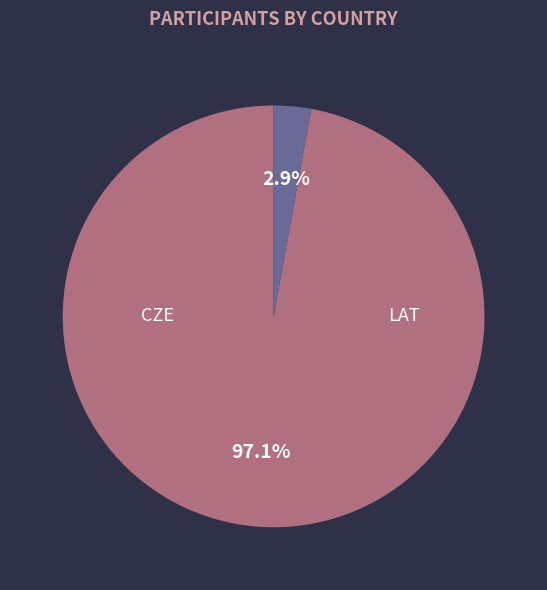

What percentage do CZE and LAT together represent?

100.0%